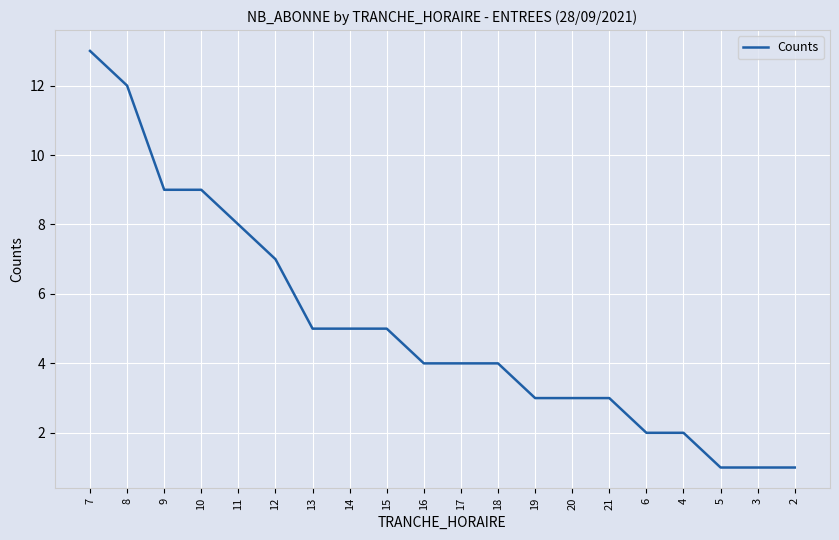

Reading left to right, what are all the values shown in this chart?

7=13	8=12	9=9	10=9	11=8	12=7	13=5	14=5	15=5	16=4	17=4	18=4	19=3	20=3	21=3	6=2	4=2	5=1	3=1	2=1